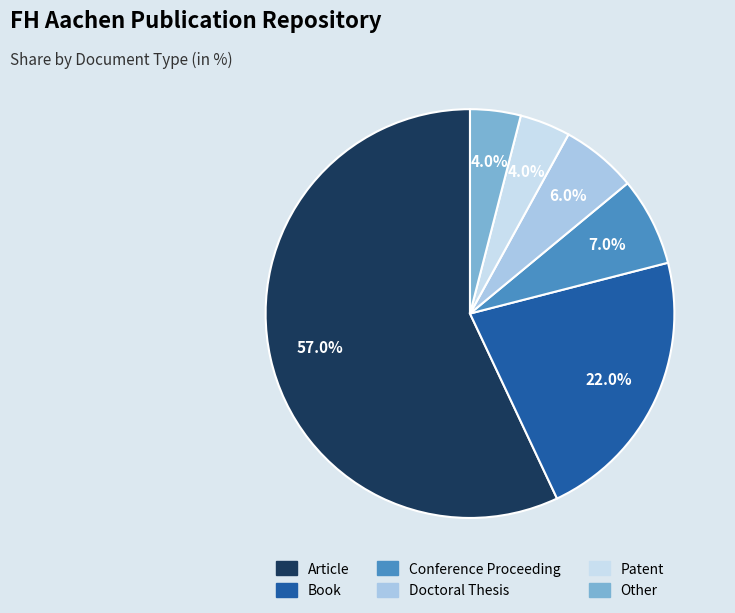

Which has a higher value, Article or Patent?

Article